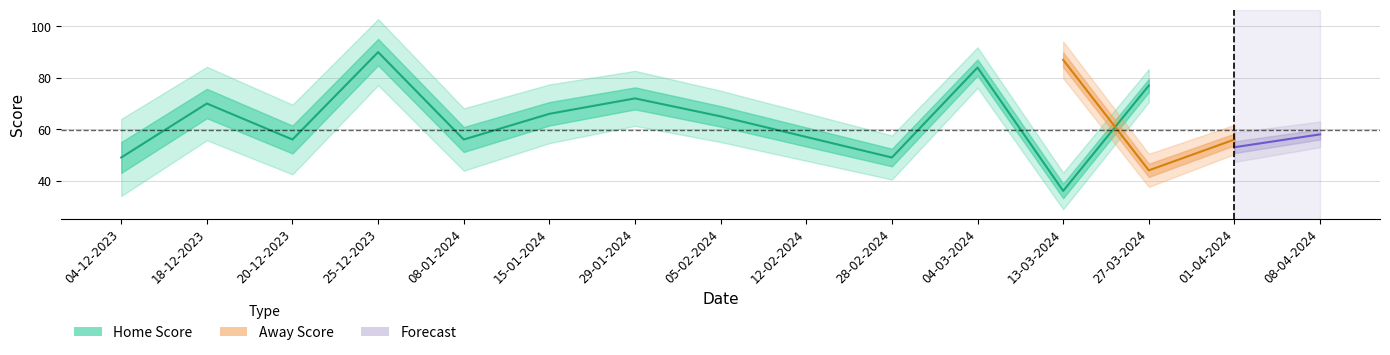

Between 29-01-2024 and 05-02-2024, which series saw the biggest shift?

Home Score